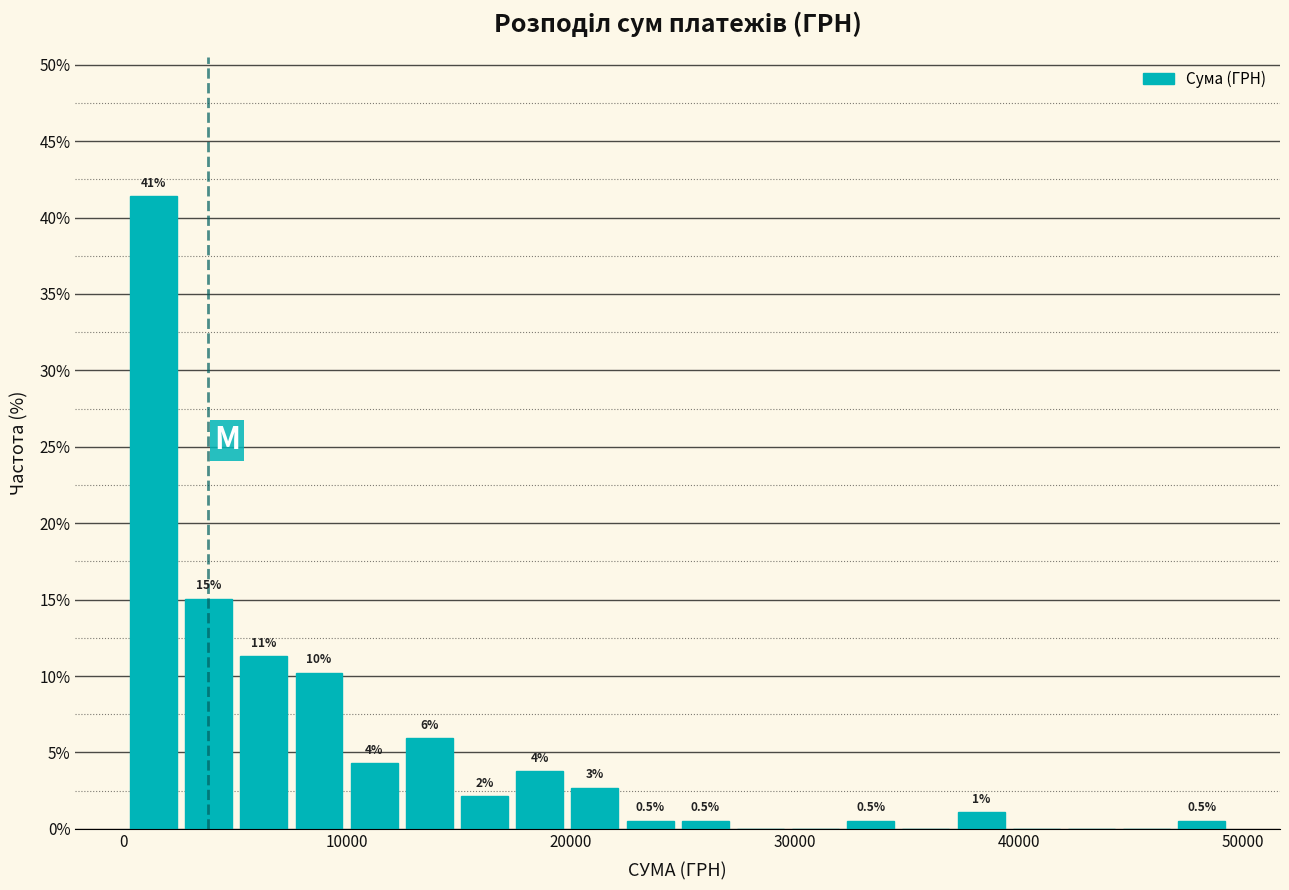

Read against the x-axis, roughly where is the centre of the tallest bar?

1000